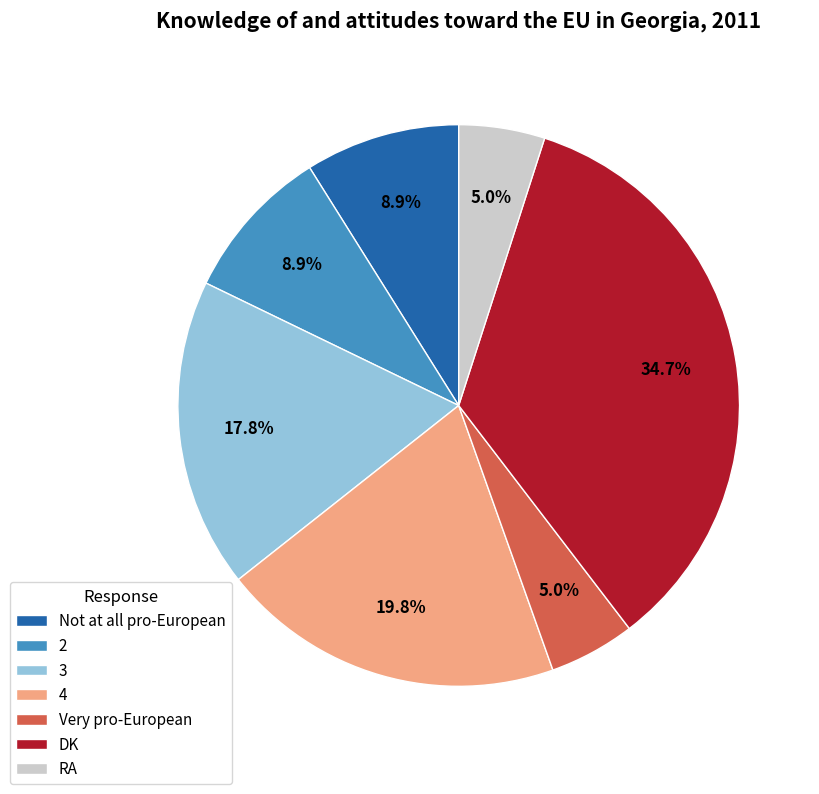

Between RA and 4, which is larger?

4